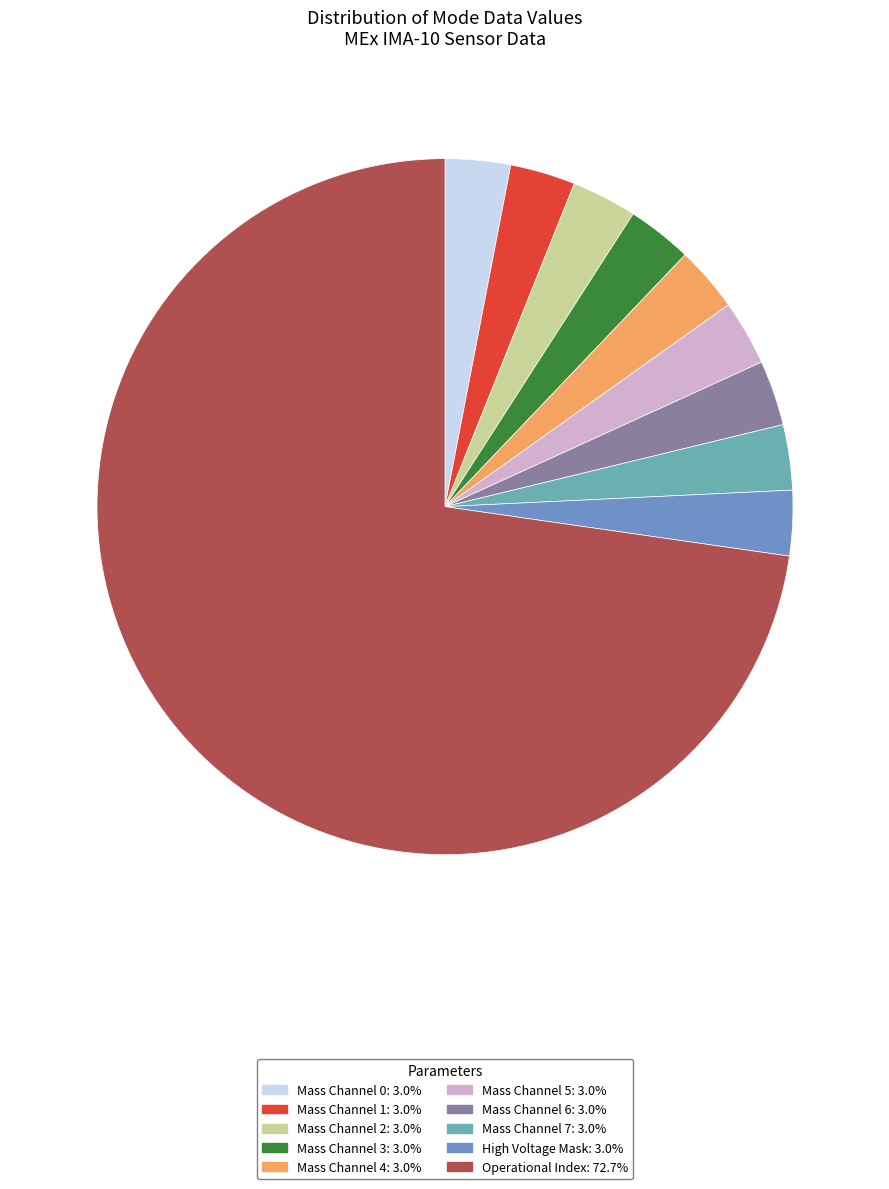

Combined, do Mass Channel 2: 3.0% and Mass Channel 5: 3.0% account for over 50%?

No